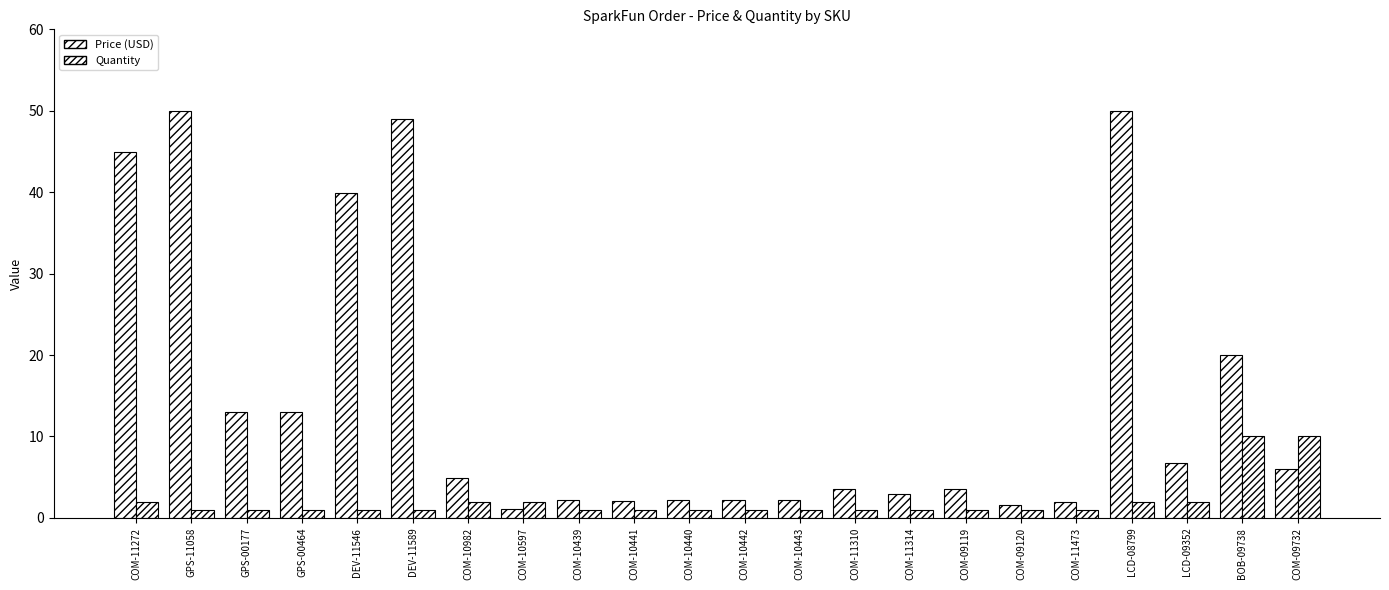

How many series are shown in this chart?

2